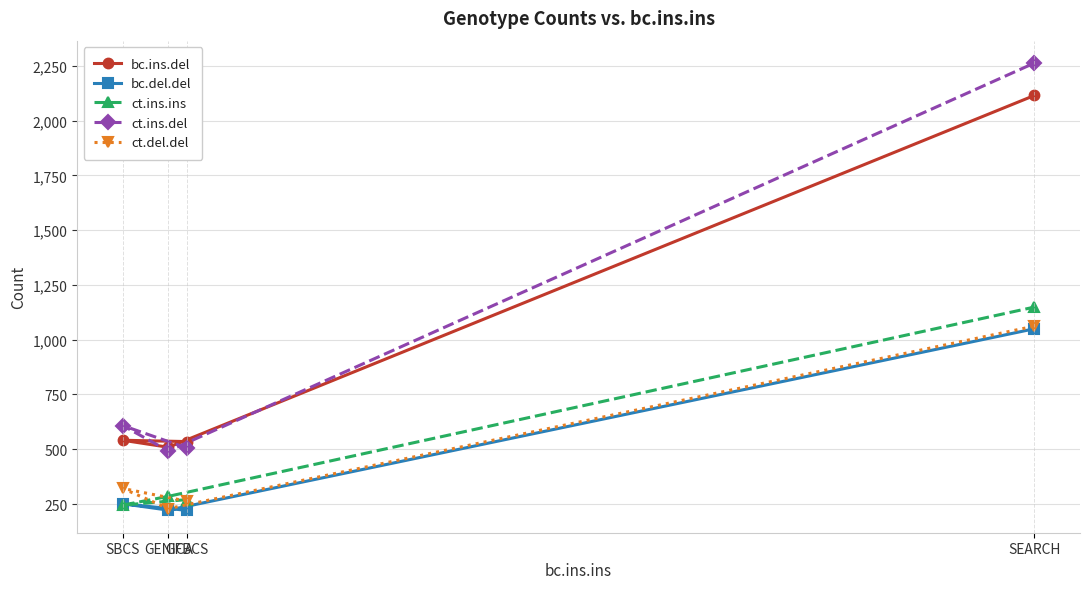

What is the difference between the highest and lowest values at SBCS?

363